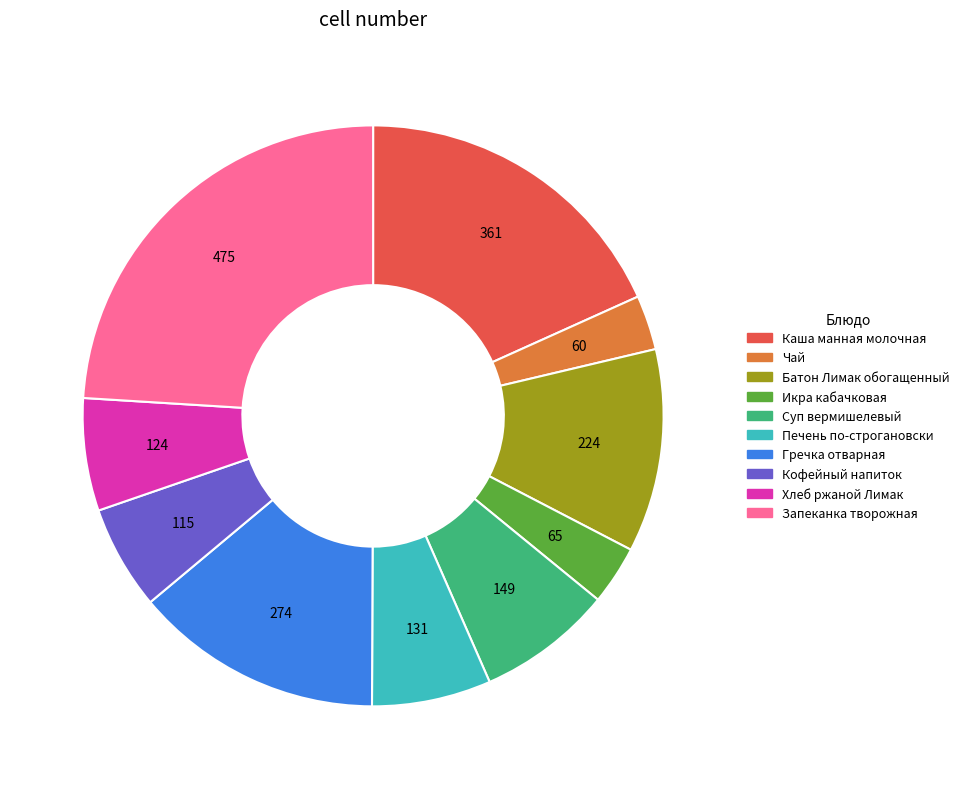

What is the ratio of the value at Кофейный напиток to the value at Хлеб ржаной Лимак?

0.9